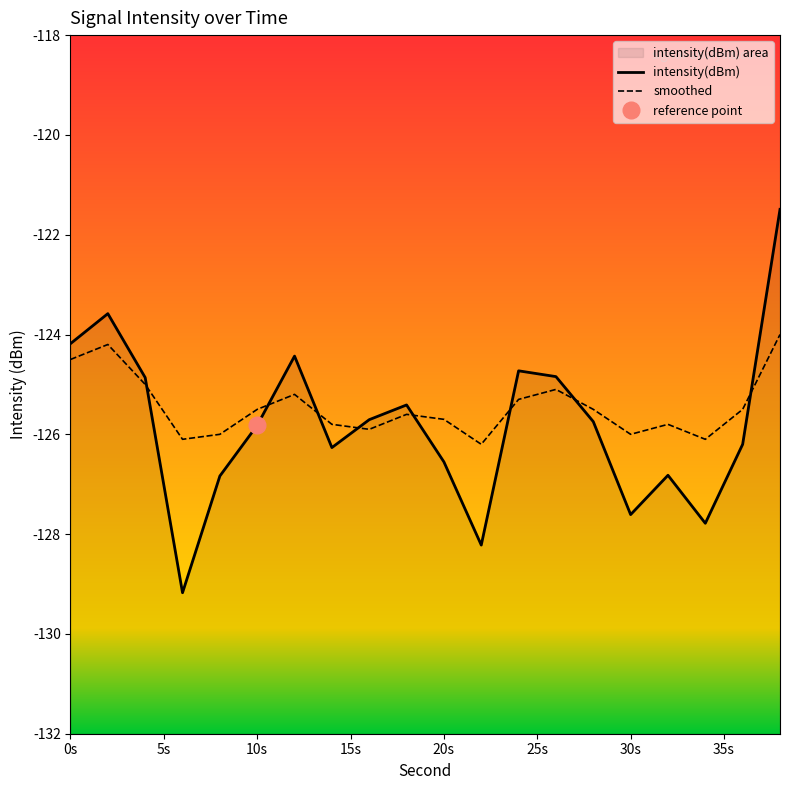

Rank the series by their average value, from lowest to highest.

intensity(dBm), smoothed